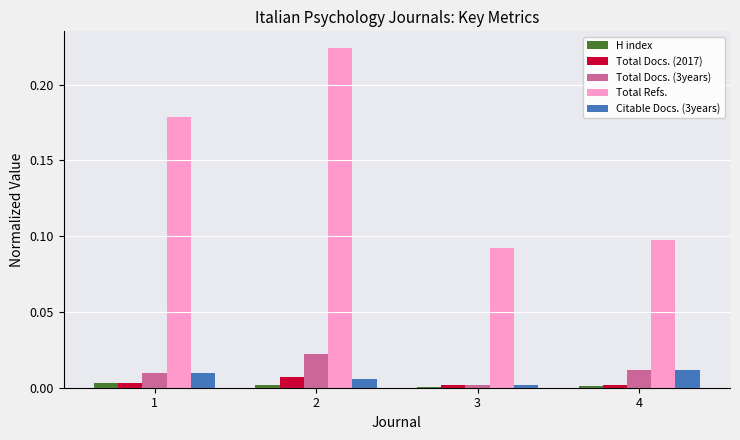

Which series has the largest total across all categories?

Total Refs.